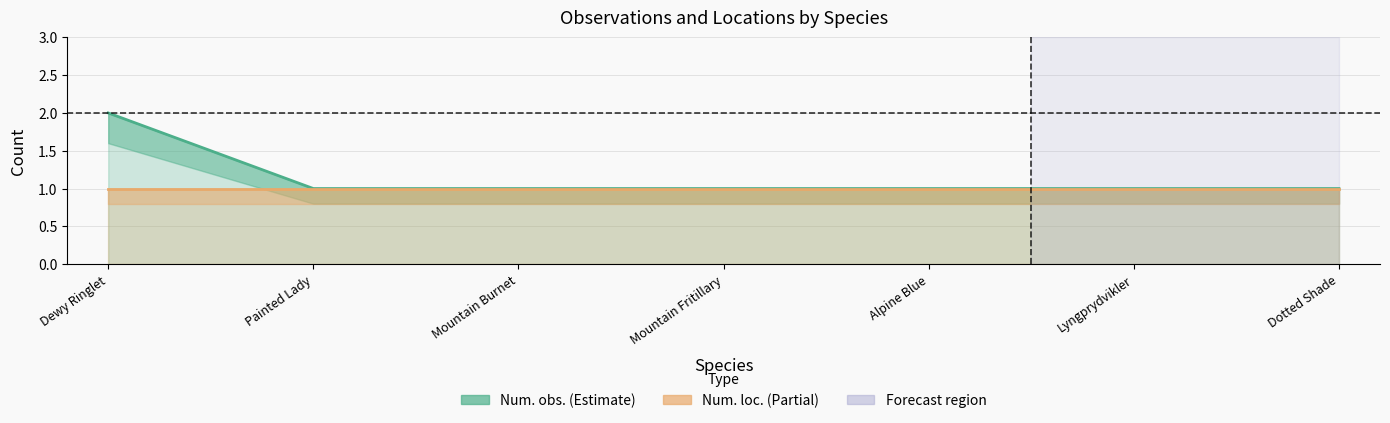

What is the approximate value of Num. obs. at Mountain Fritillary?

1